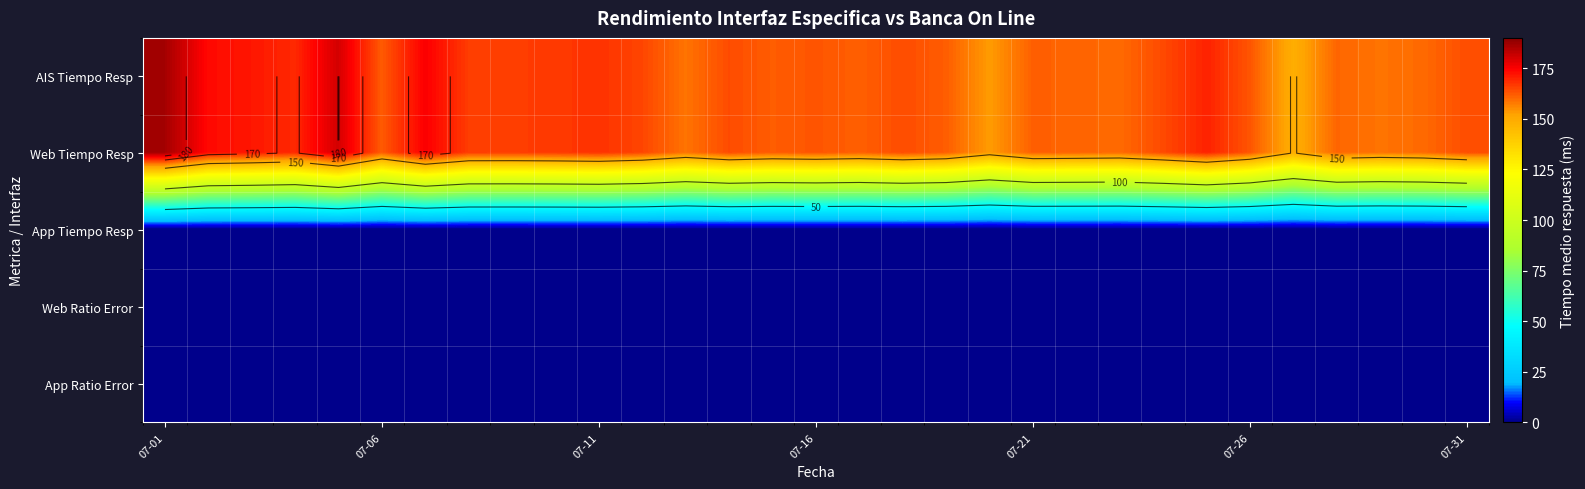

At which label is App Ratio Error closest to 0?

07-01